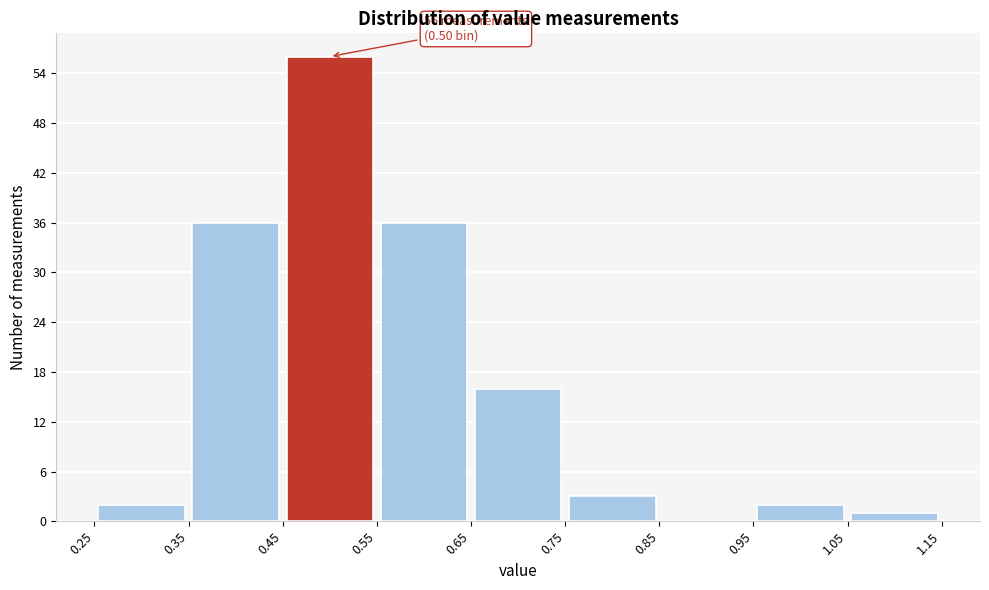

Over which range of the x-axis is the bar tallest?

0.45 to 0.55